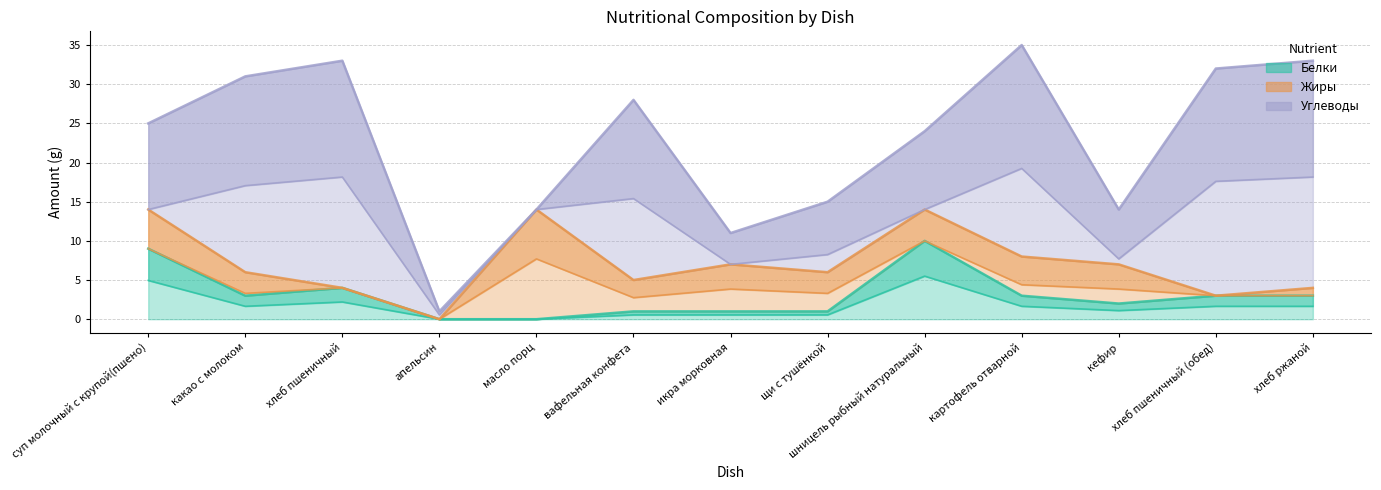

What is the label of the 10th point from the right?

апельсин